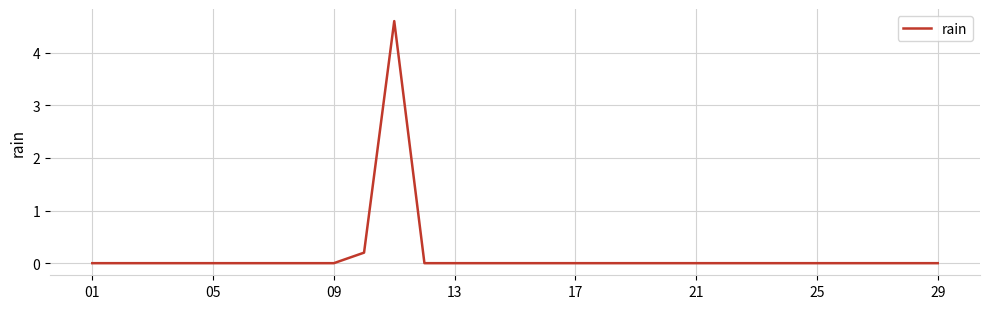

What is the greatest value displayed?

4.6